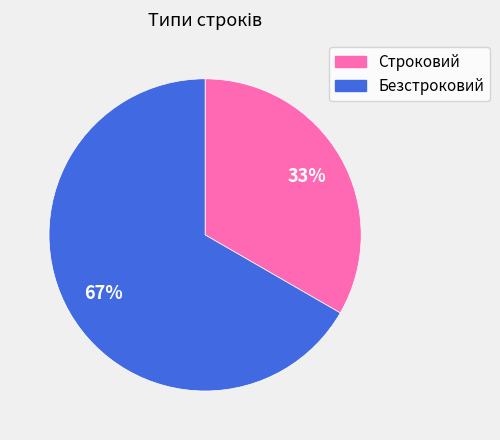

Is the sum of Безстроковий and Строковий greater than half?

Yes